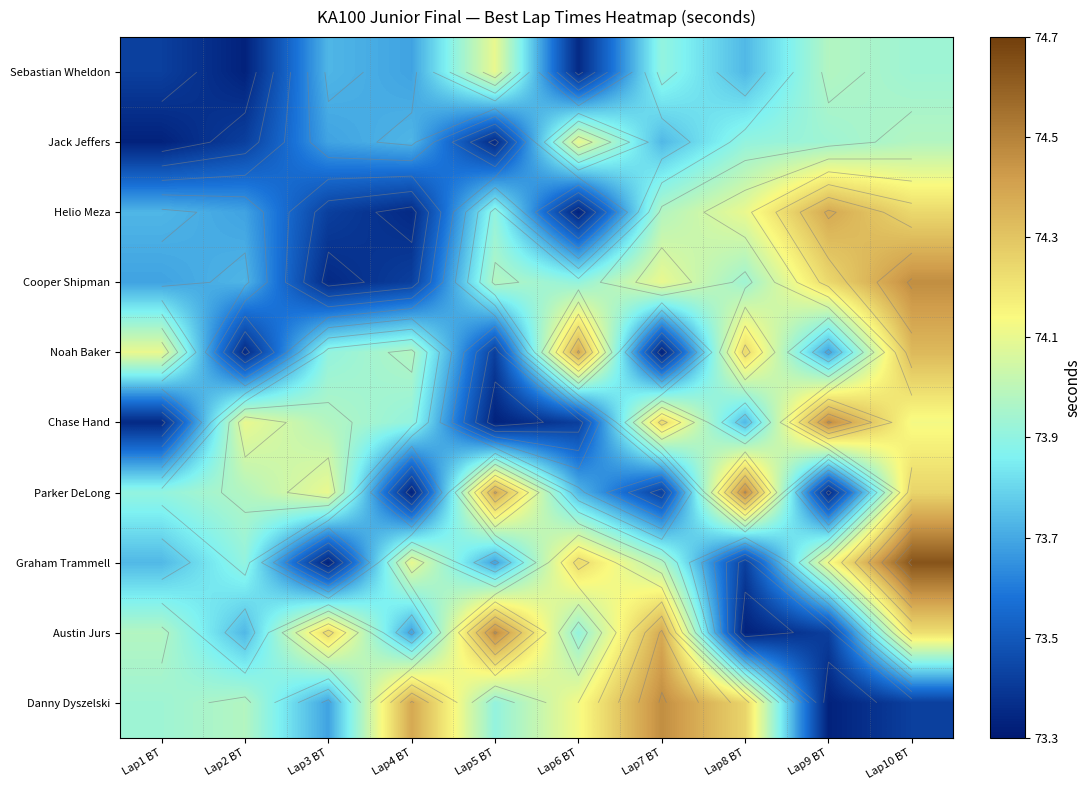

At which category is the sum across all series the highest?

Lap10 BT